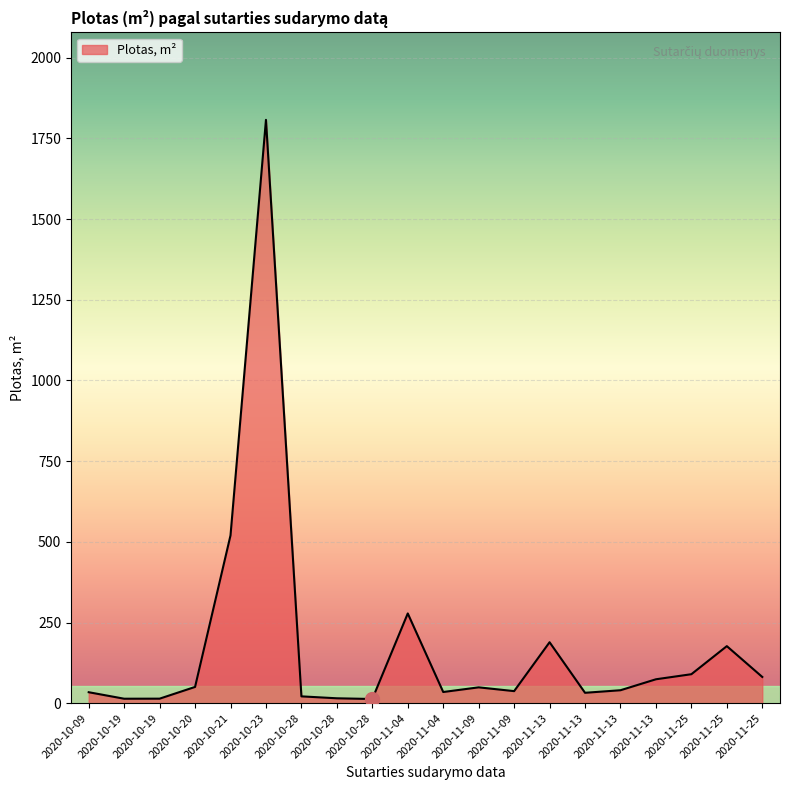

Does the chart have visible grid lines?

Yes